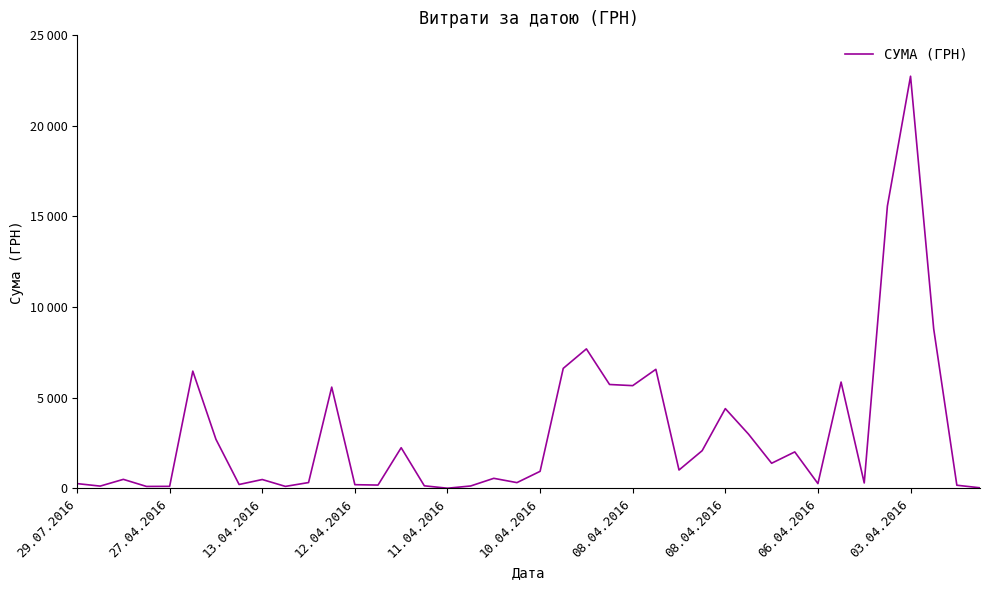

Does the chart display data point markers on the line(s)?

No